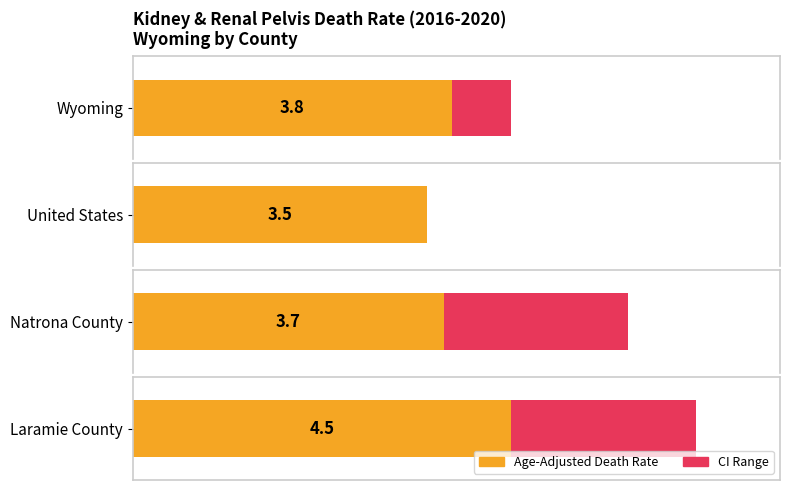

What is the lowest value of the Upper CI series?

3.5